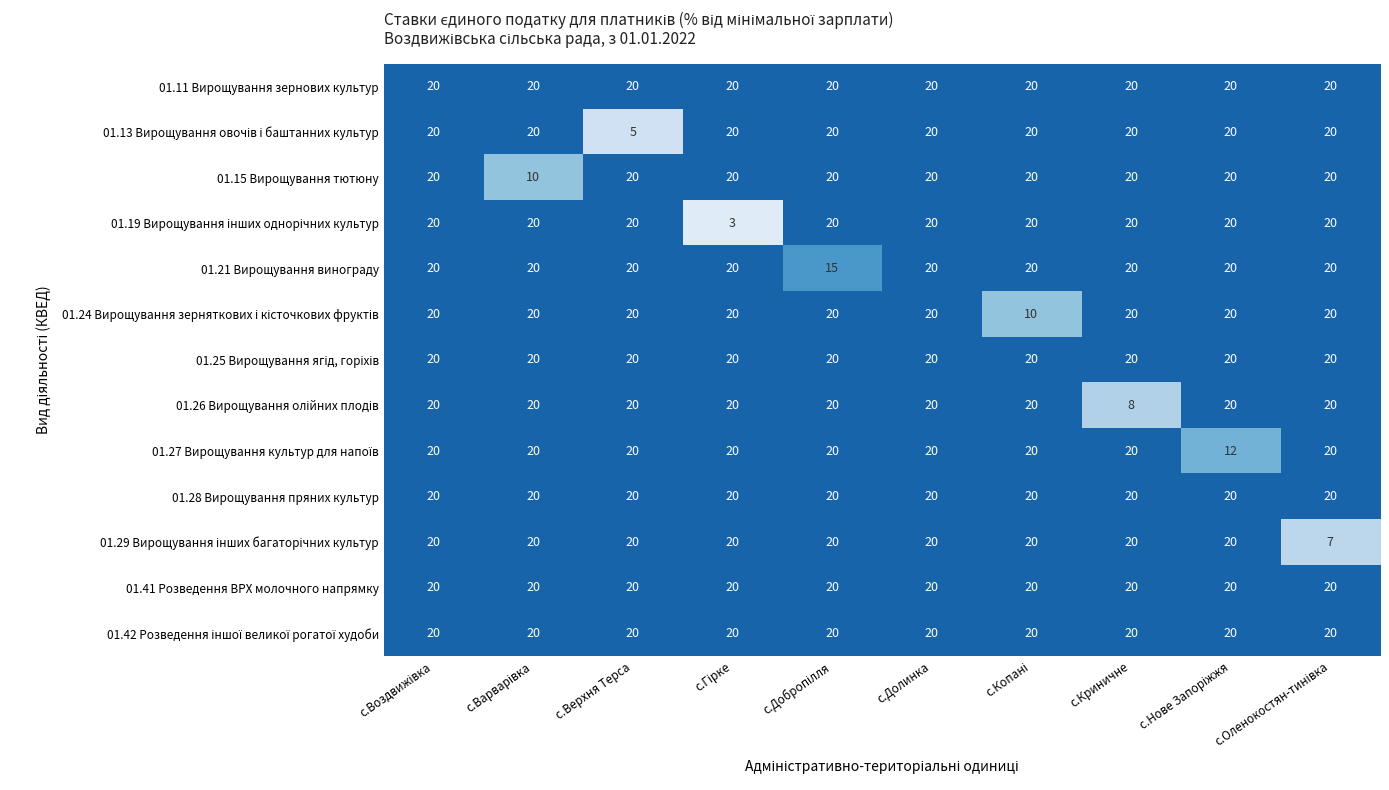

At how many categories does at least one series exceed 3?

10